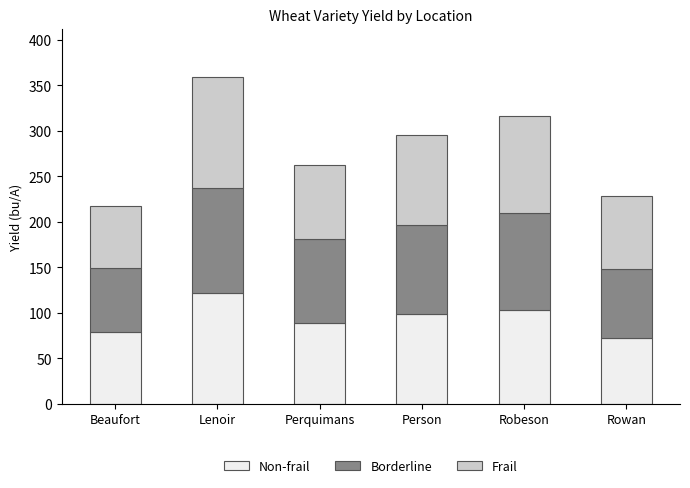

What is the total value across all series at Rowan?

228.4